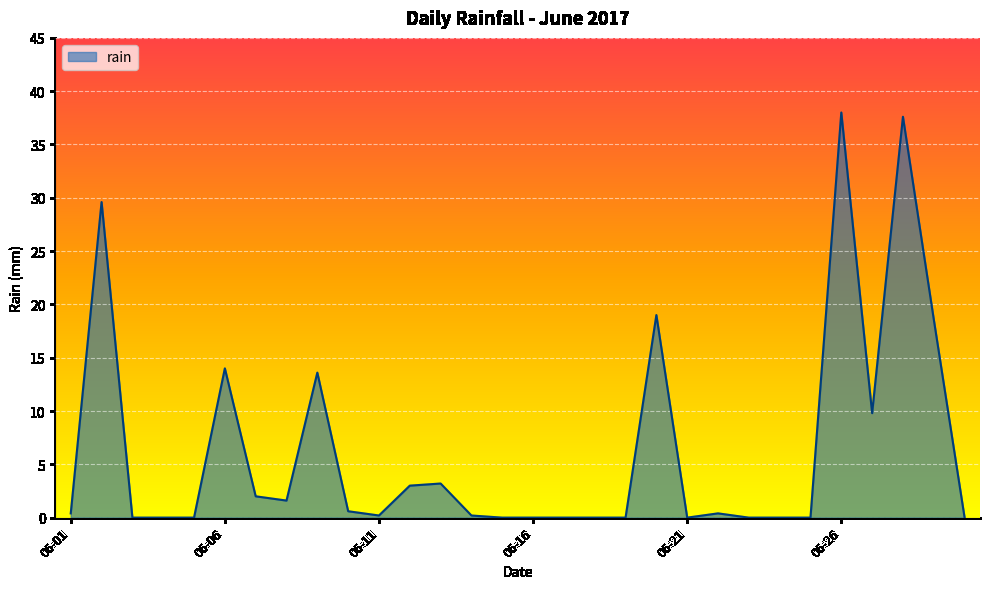

What is the maximum value shown in the chart?

38.0